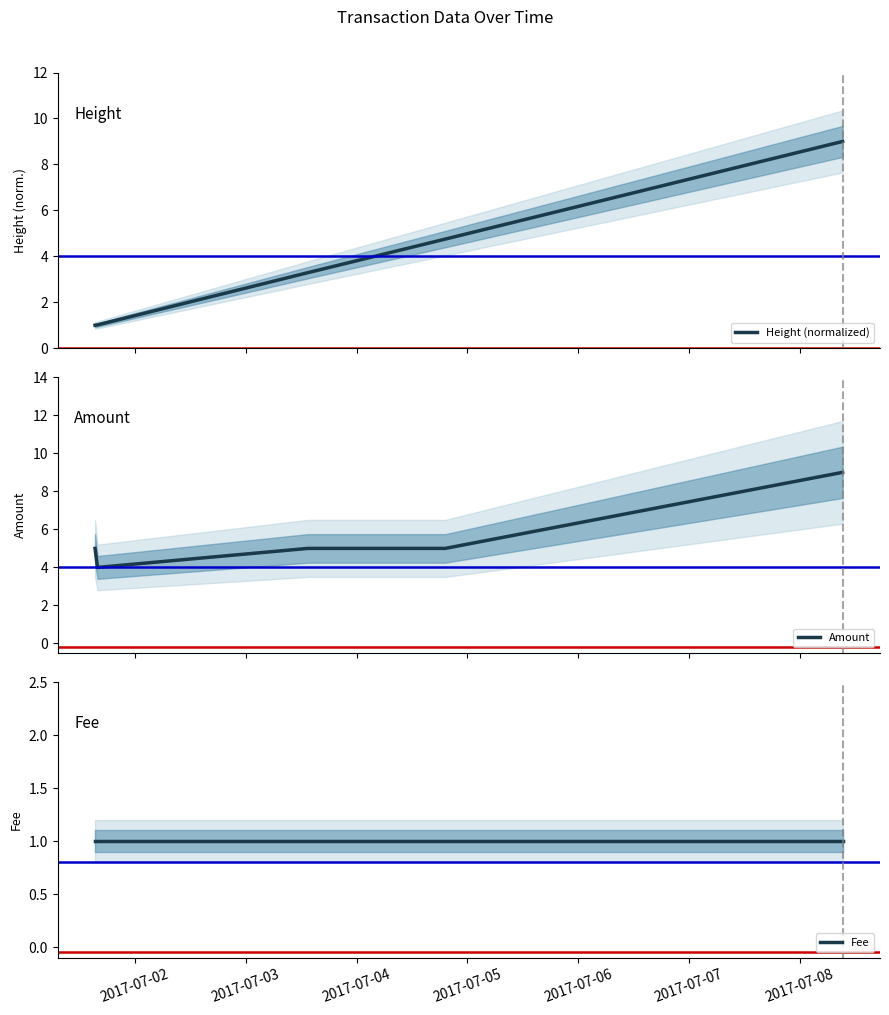

What is the difference between the maximum and minimum values in the Amount series?

5